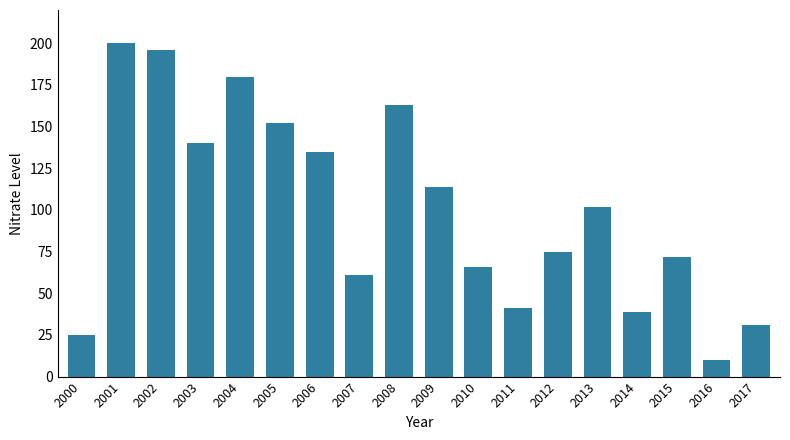

Where does the data first go above 102?

2001